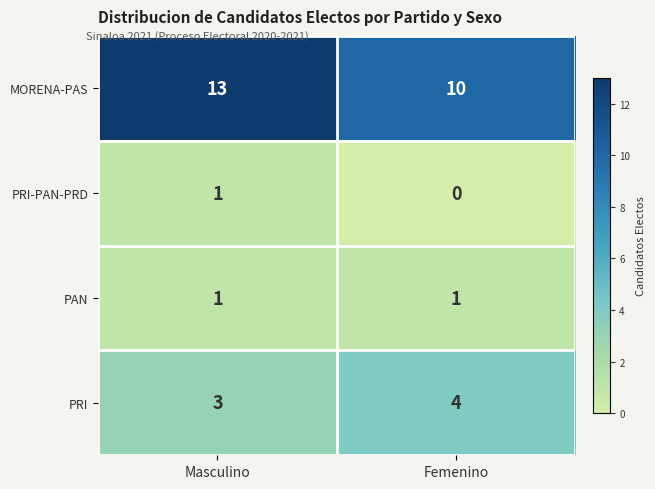

At which category does the chart reach its minimum across all series?

Femenino